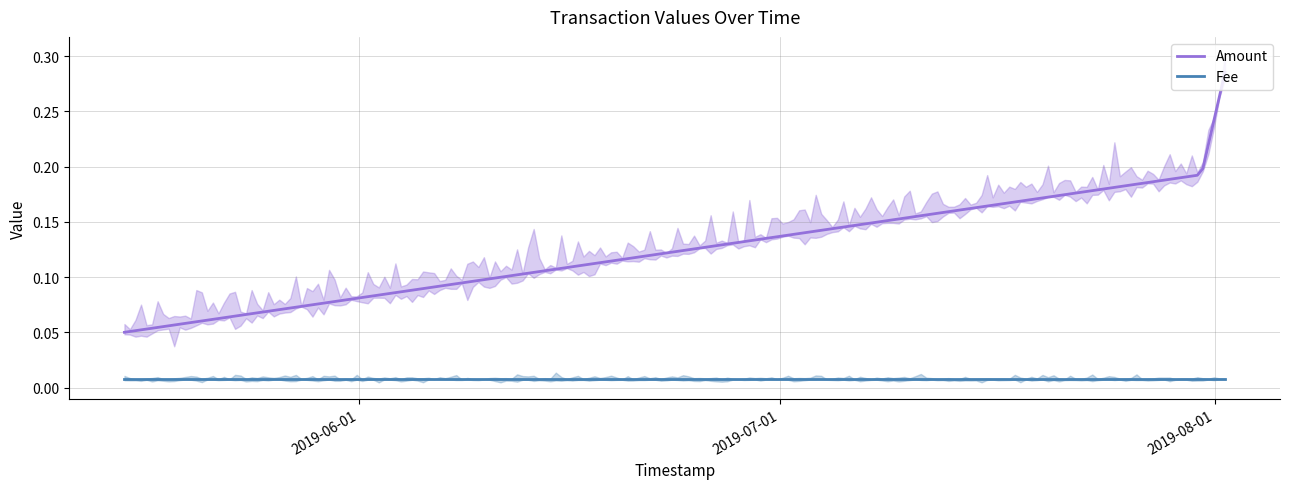

How many categories are shown in the chart?

4